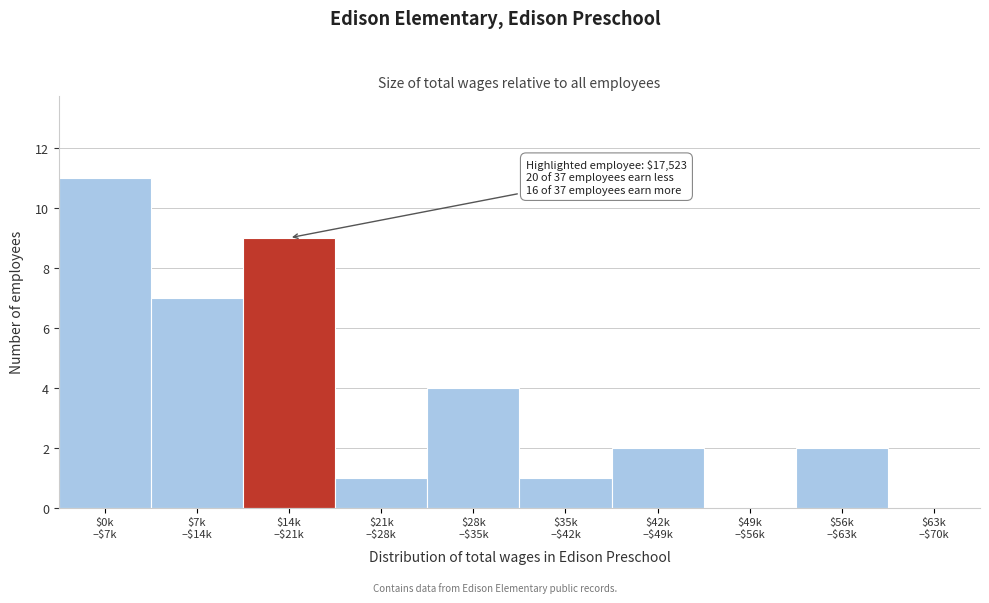

What is the greatest value displayed?

11